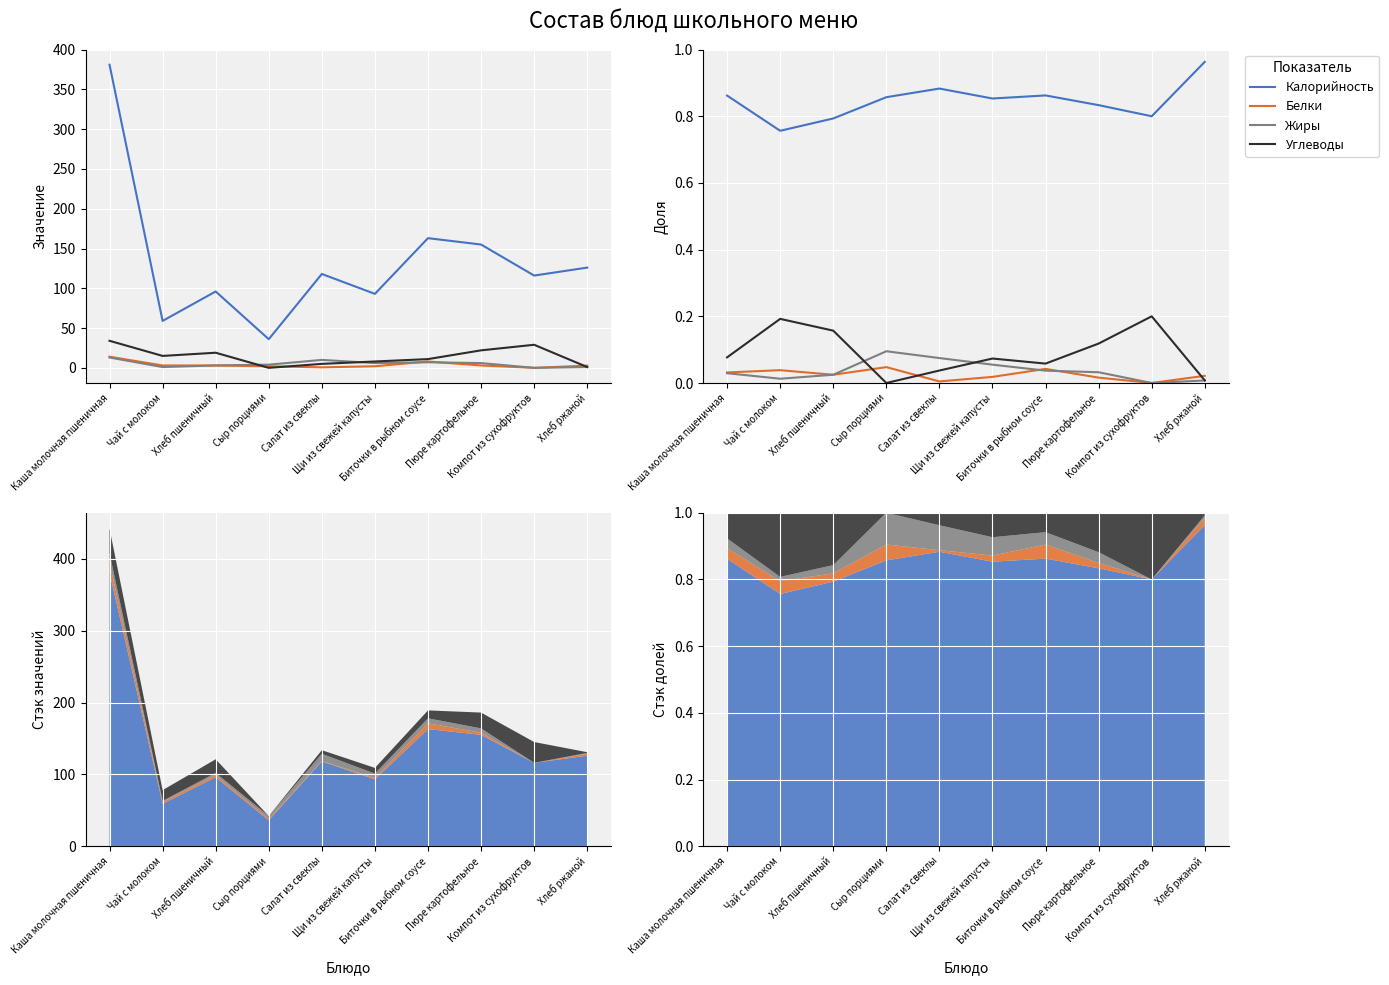

Rank the series at Биточки в рыбном соусе from lowest to highest value.

Жиры, Белки, Углеводы, Калорийность